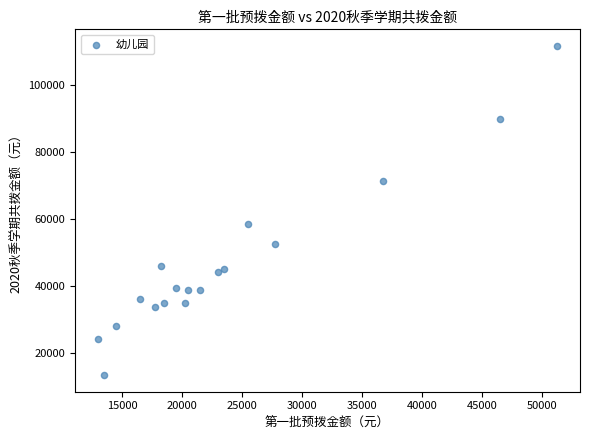

What Y value in the scatter plot is closest to 62562?

58425